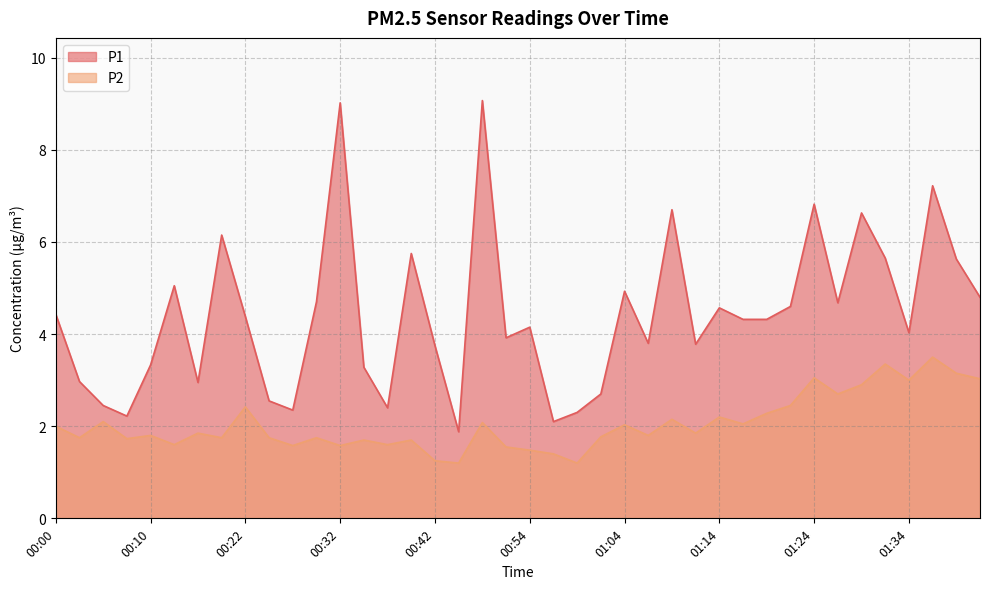

True or false: P1 has a value of 6.2 at 00:20.

True